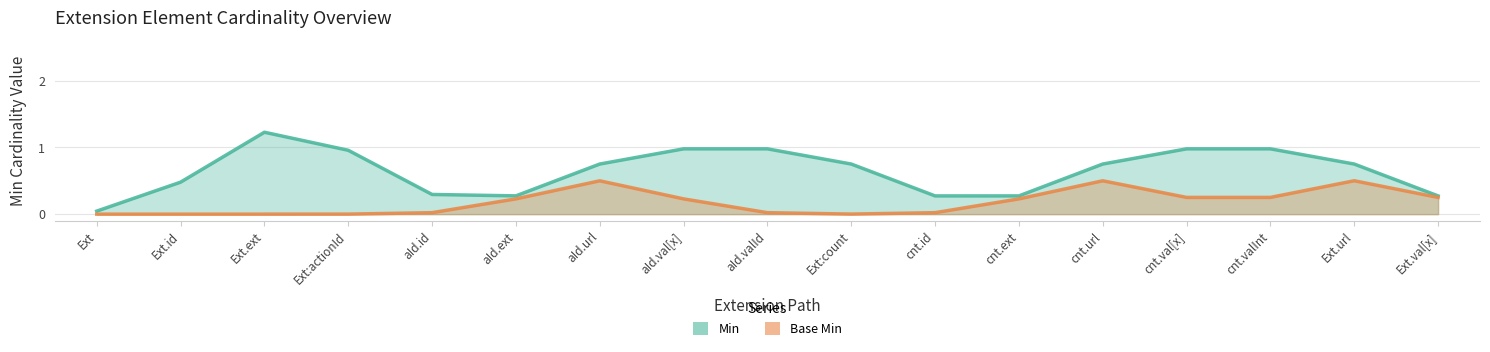

Count the Min values in the range 0 to 1.

16